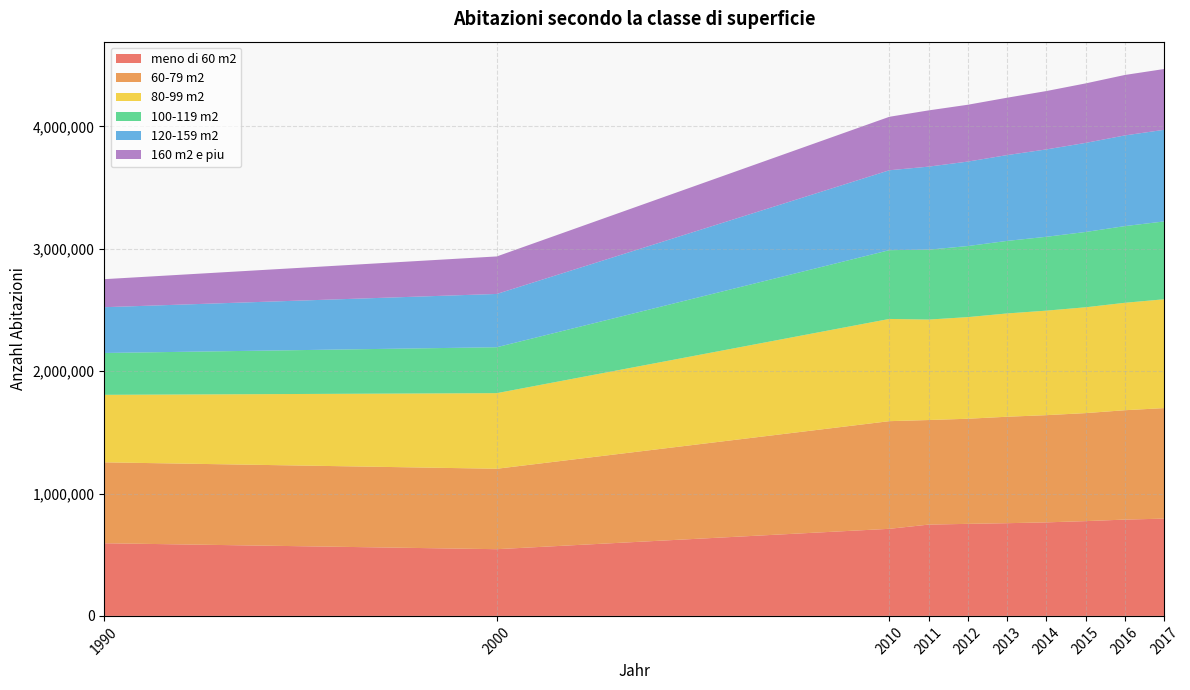

Reading left to right, extract all data points from this chart.

meno di 60 m2: 1990=593835	2000=545255	2010=711750	2011=746166	2012=752260	2013=757698	2014=764412	2015=774618	2016=787114	2017=794995
60-79 m2: 1990=661229	2000=657362	2010=879805	2011=854621	2012=859051	2013=870020	2014=876187	2015=882719	2016=893849	2017=903315
80-99 m2: 1990=551715	2000=617944	2010=835449	2011=820975	2012=830662	2013=844185	2014=854219	2015=864956	2016=878028	2017=889430
100-119 m2: 1990=342033	2000=375193	2010=562069	2011=571272	2012=580694	2013=592785	2014=603510	2015=615388	2016=626686	2017=636112
120-159 m2: 1990=374081	2000=435502	2010=652939	2011=678698	2012=690313	2013=701344	2014=714117	2015=727970	2016=741086	2017=748879
160 m2 e piu: 1990=229100	2000=306546	2010=437048	2011=459610	2012=464541	2013=468874	2014=476983	2015=486195	2016=494066	2017=496767